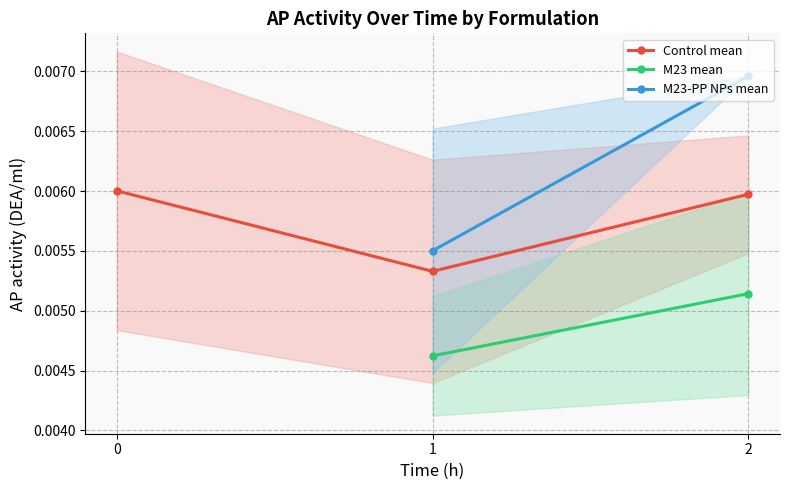

Count the Control mean values in the range 0 to 1.

3